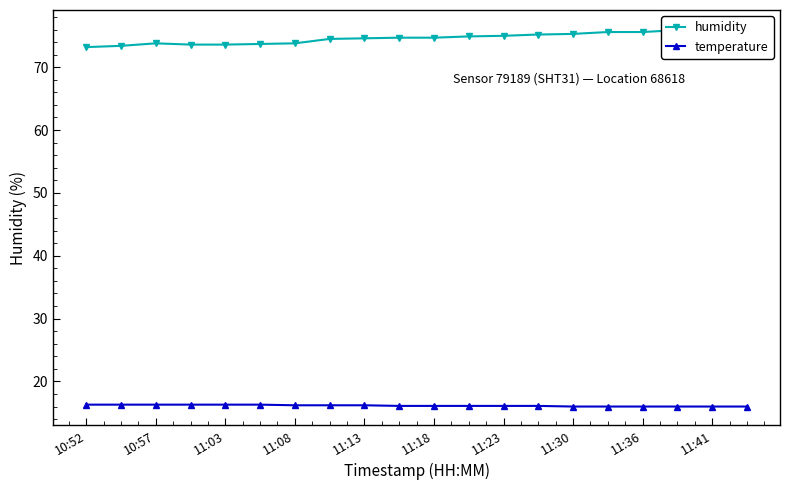

What is the value of the humidity point at the 13th from the left?

75.0